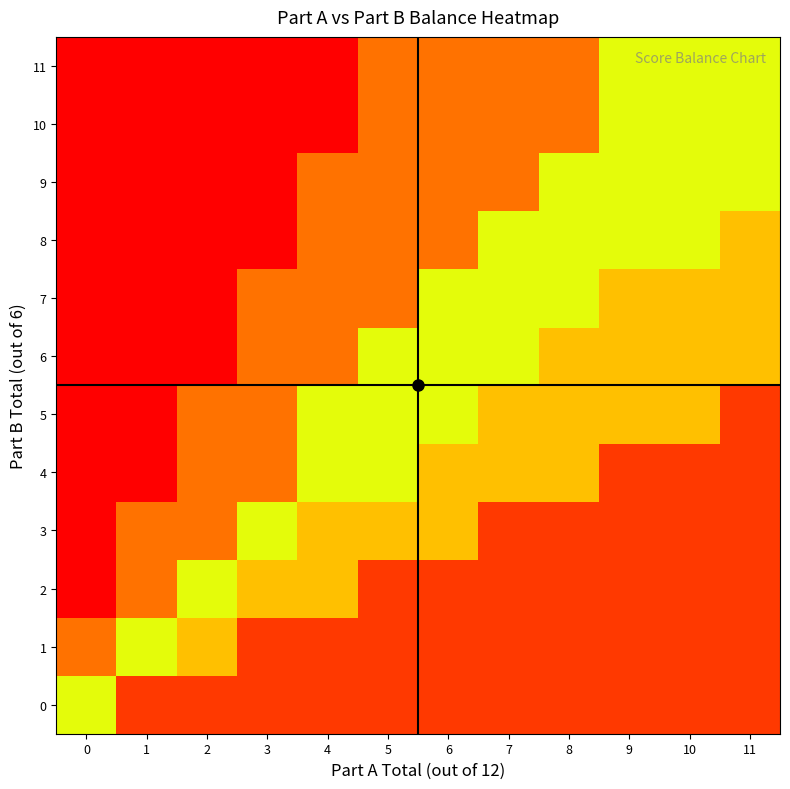

Reading left to right, list all the values displayed in this chart.

0: 0=0.7	1=0.1	2=0.1	3=0.1	4=0.1	5=0.1	6=0.1	7=0.1	8=0.1	9=0.1	10=0.1	11=0.1
1: 0=0.3	1=0.7	2=0.5	3=0.1	4=0.1	5=0.1	6=0.1	7=0.1	8=0.1	9=0.1	10=0.1	11=0.1
2: 0=0.0	1=0.3	2=0.7	3=0.5	4=0.5	5=0.1	6=0.1	7=0.1	8=0.1	9=0.1	10=0.1	11=0.1
3: 0=0.0	1=0.3	2=0.3	3=0.7	4=0.5	5=0.5	6=0.5	7=0.1	8=0.1	9=0.1	10=0.1	11=0.1
4: 0=0.0	1=0.0	2=0.3	3=0.3	4=0.7	5=0.7	6=0.5	7=0.5	8=0.5	9=0.1	10=0.1	11=0.1
5: 0=0.0	1=0.0	2=0.3	3=0.3	4=0.7	5=0.7	6=0.7	7=0.5	8=0.5	9=0.5	10=0.5	11=0.1
6: 0=0.0	1=0.0	2=0.0	3=0.3	4=0.3	5=0.7	6=0.7	7=0.7	8=0.5	9=0.5	10=0.5	11=0.5
7: 0=0.0	1=0.0	2=0.0	3=0.3	4=0.3	5=0.3	6=0.7	7=0.7	8=0.7	9=0.5	10=0.5	11=0.5
8: 0=0.0	1=0.0	2=0.0	3=0.0	4=0.3	5=0.3	6=0.3	7=0.7	8=0.7	9=0.7	10=0.7	11=0.5
9: 0=0.0	1=0.0	2=0.0	3=0.0	4=0.3	5=0.3	6=0.3	7=0.3	8=0.7	9=0.7	10=0.7	11=0.7
10: 0=0.0	1=0.0	2=0.0	3=0.0	4=0.0	5=0.3	6=0.3	7=0.3	8=0.3	9=0.7	10=0.7	11=0.7
11: 0=0.0	1=0.0	2=0.0	3=0.0	4=0.0	5=0.3	6=0.3	7=0.3	8=0.3	9=0.7	10=0.7	11=0.7